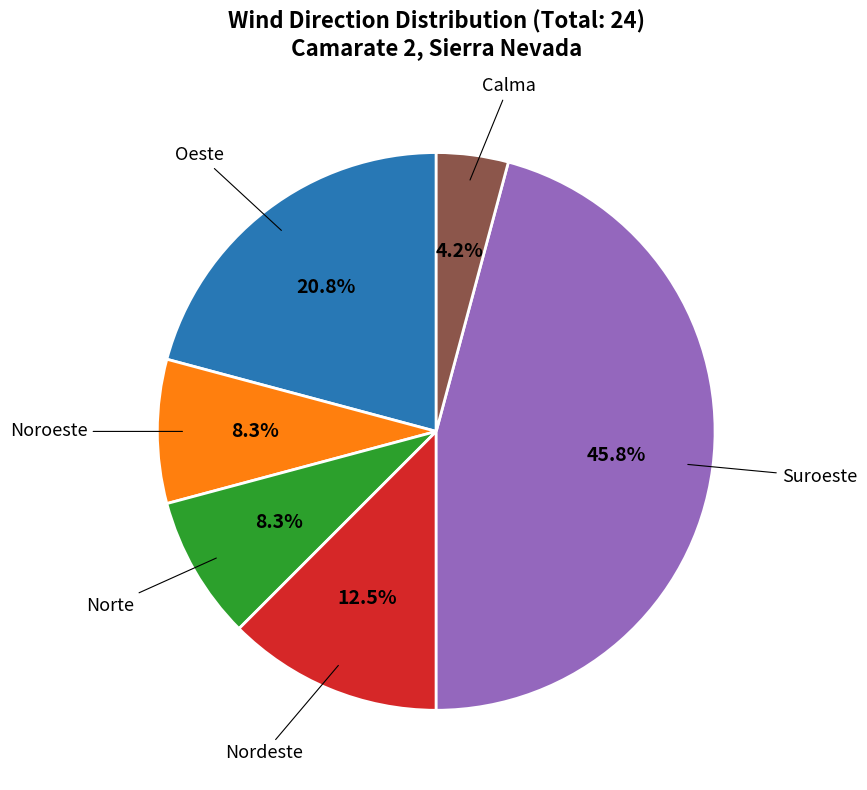

Is there any slice that represents more than half of the pie?

No